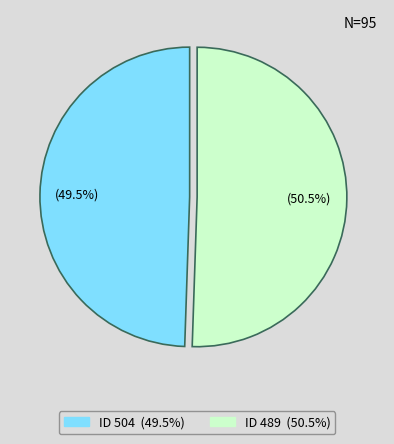

To the nearest percent, what is the average slice percentage?

50%